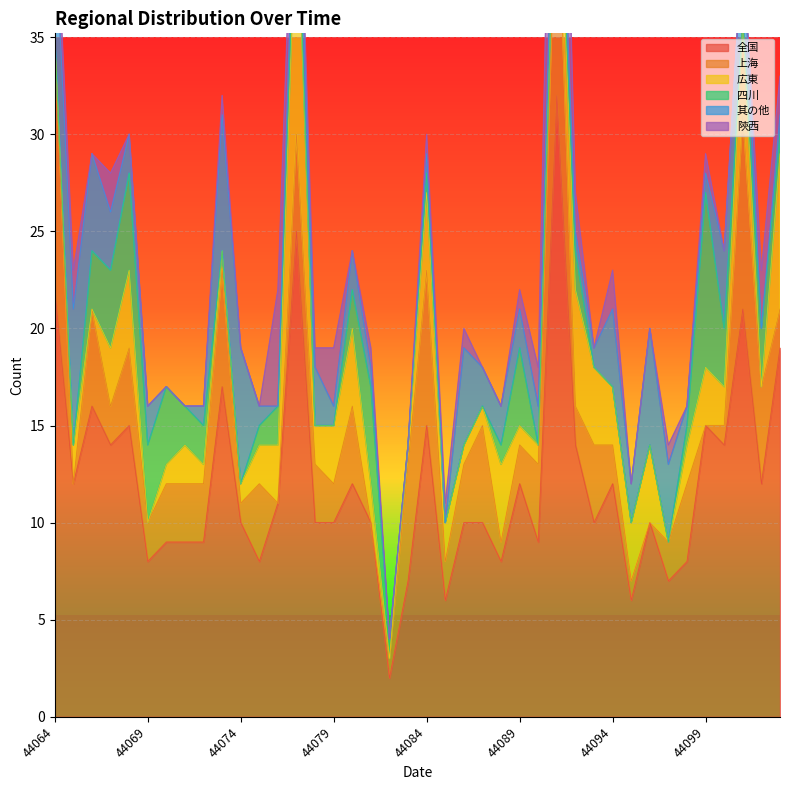

What is the highest value of the 全国 series?

32